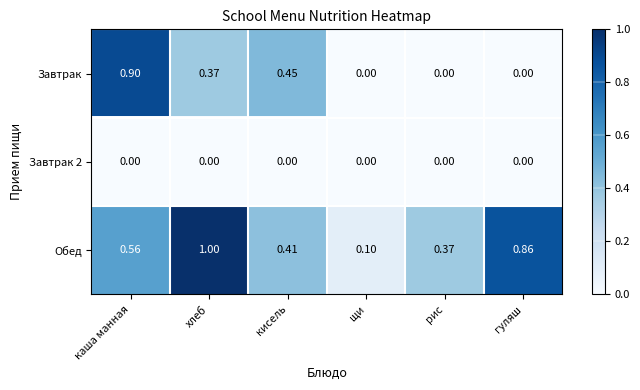

Rank the categories by Обед value from lowest to highest.

щи, рис, кисель, каша манная, гуляш, хлеб